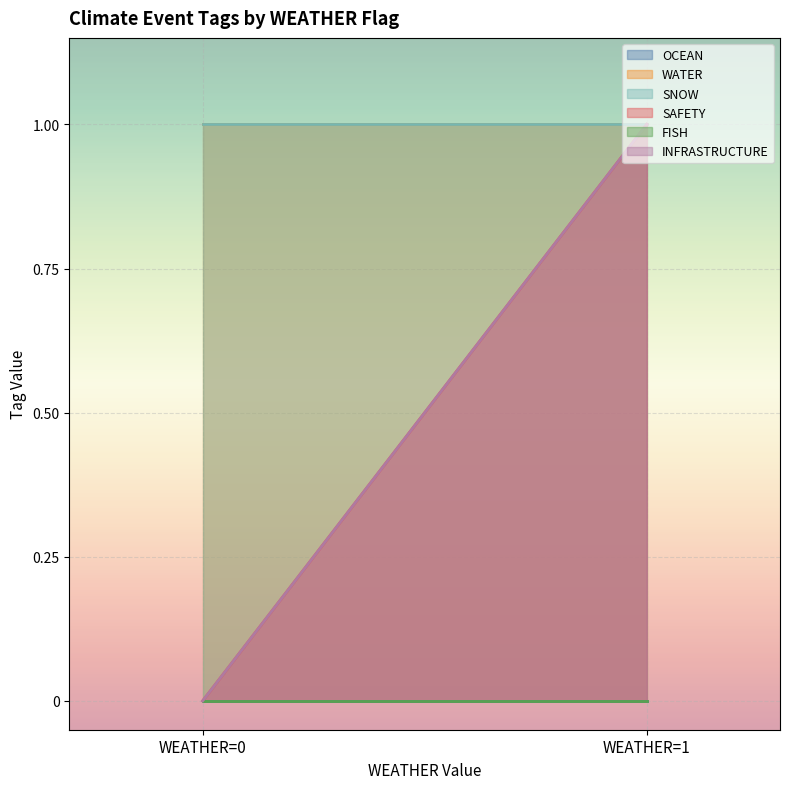

How many data points in SAFETY are less than 1?

1